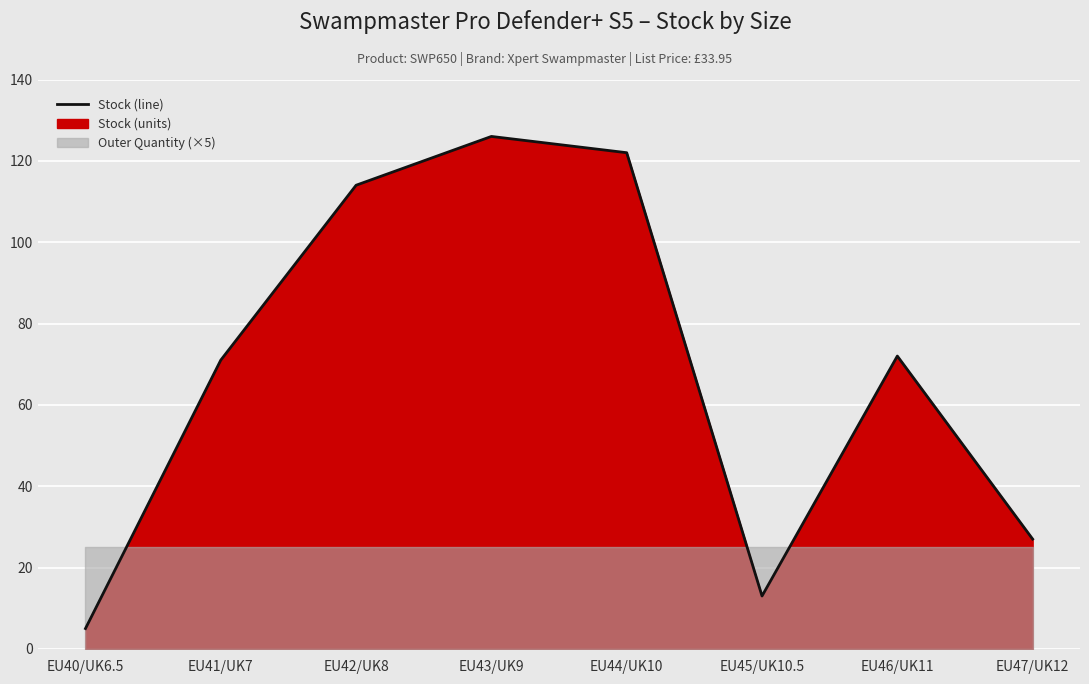

True or false: there are more than 0 points higher than both neighbors.

True